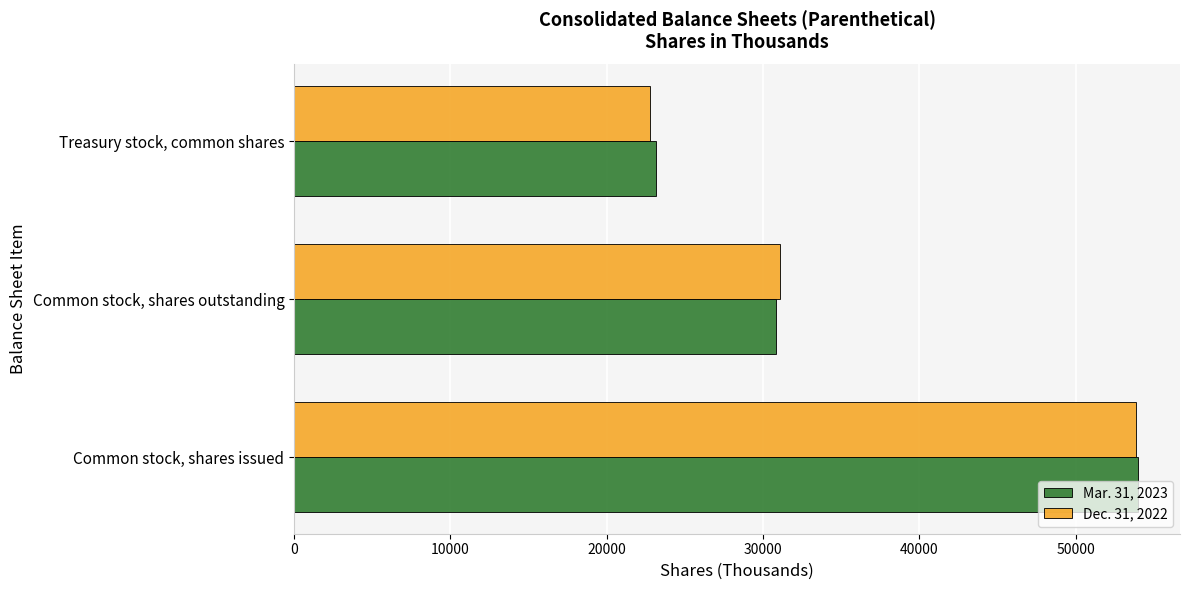

At how many categories does at least one series exceed 35513?

1